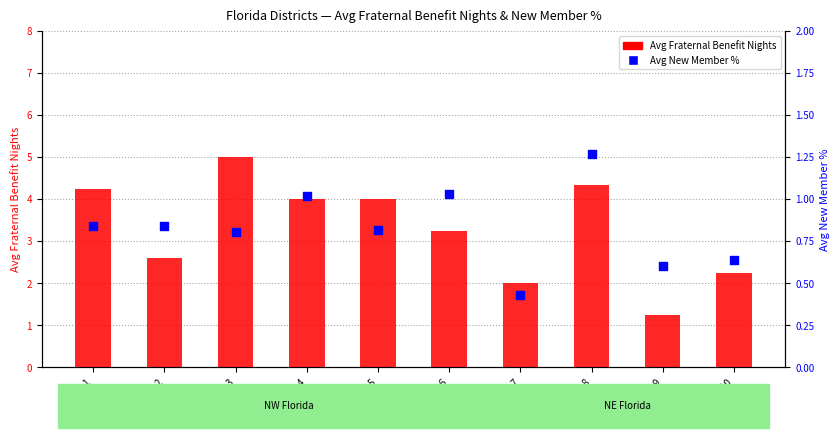

What are all the series names shown in the legend?

Avg Fraternal Benefit Nights, Avg New Member %